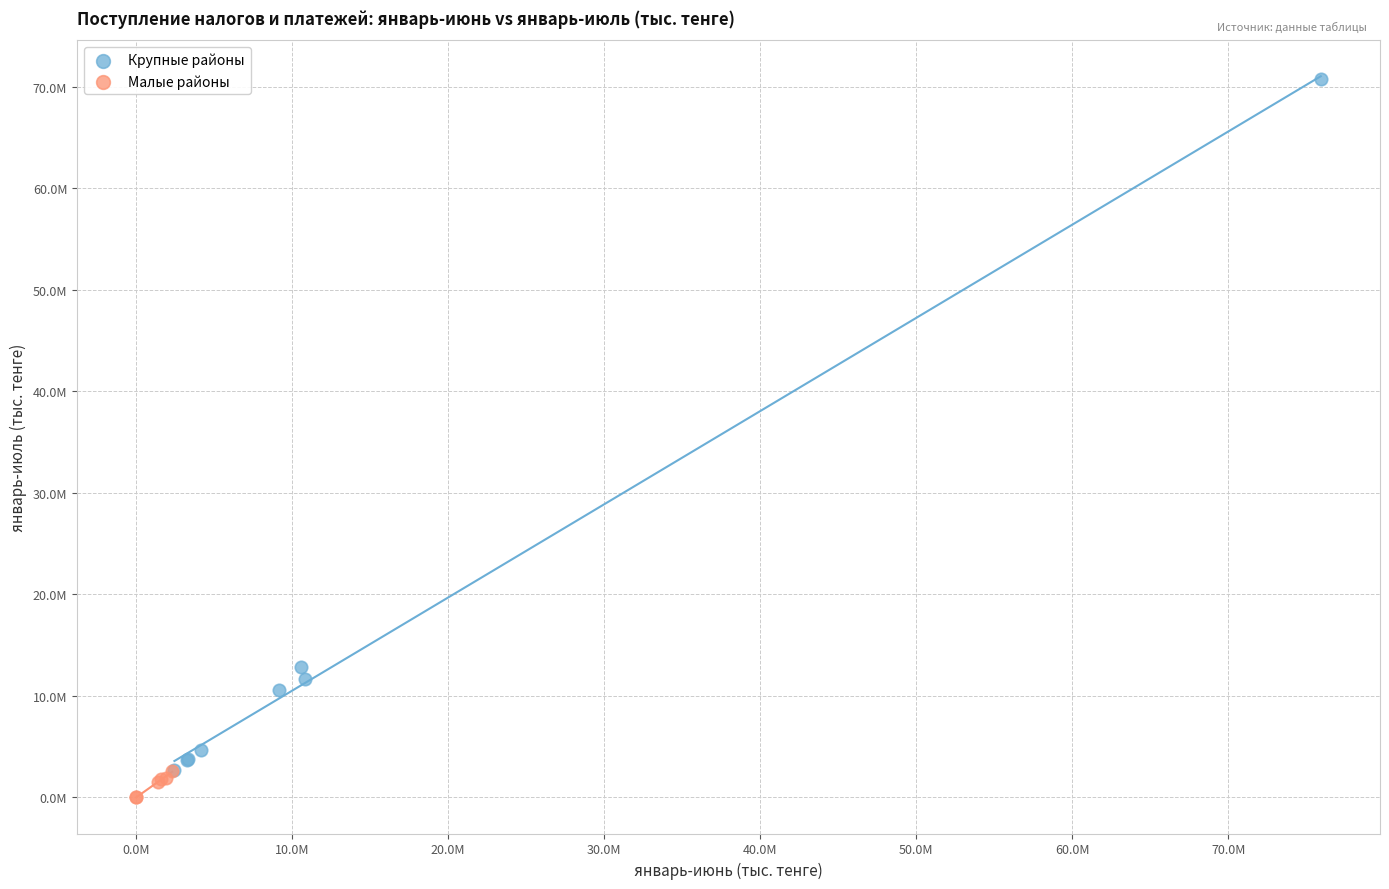

Which series has the widest spread of Y values?

Крупные районы